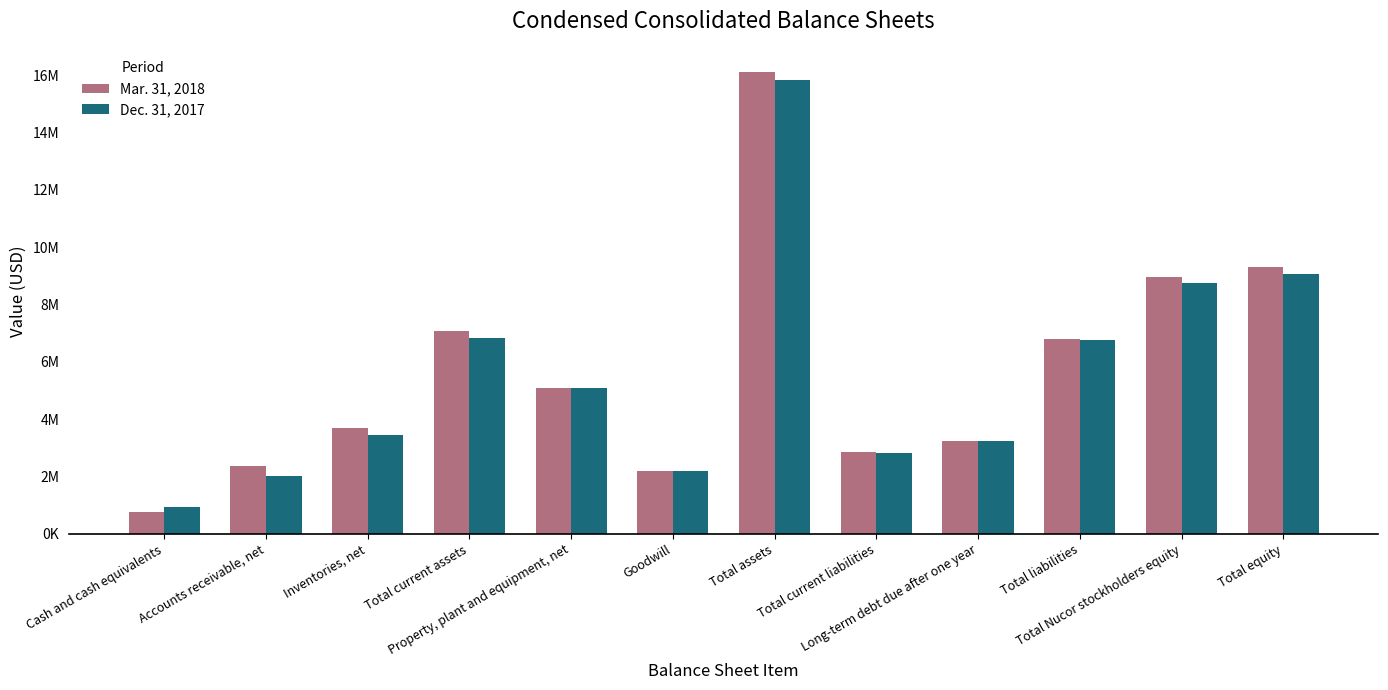

What are all the series names shown in the legend?

Mar. 31, 2018, Dec. 31, 2017